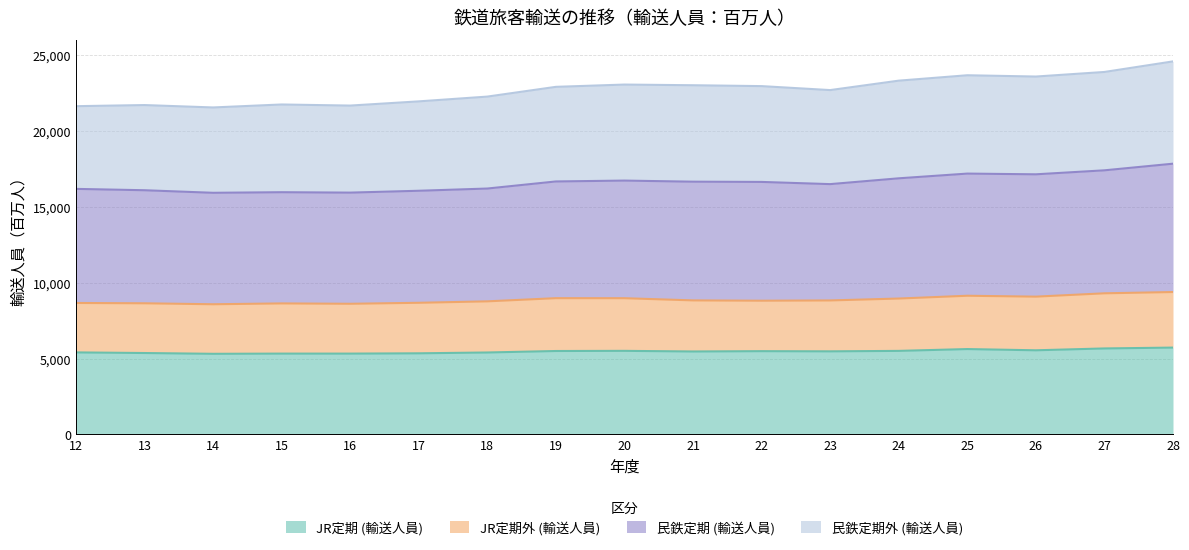

What is the smallest value displayed?

5319